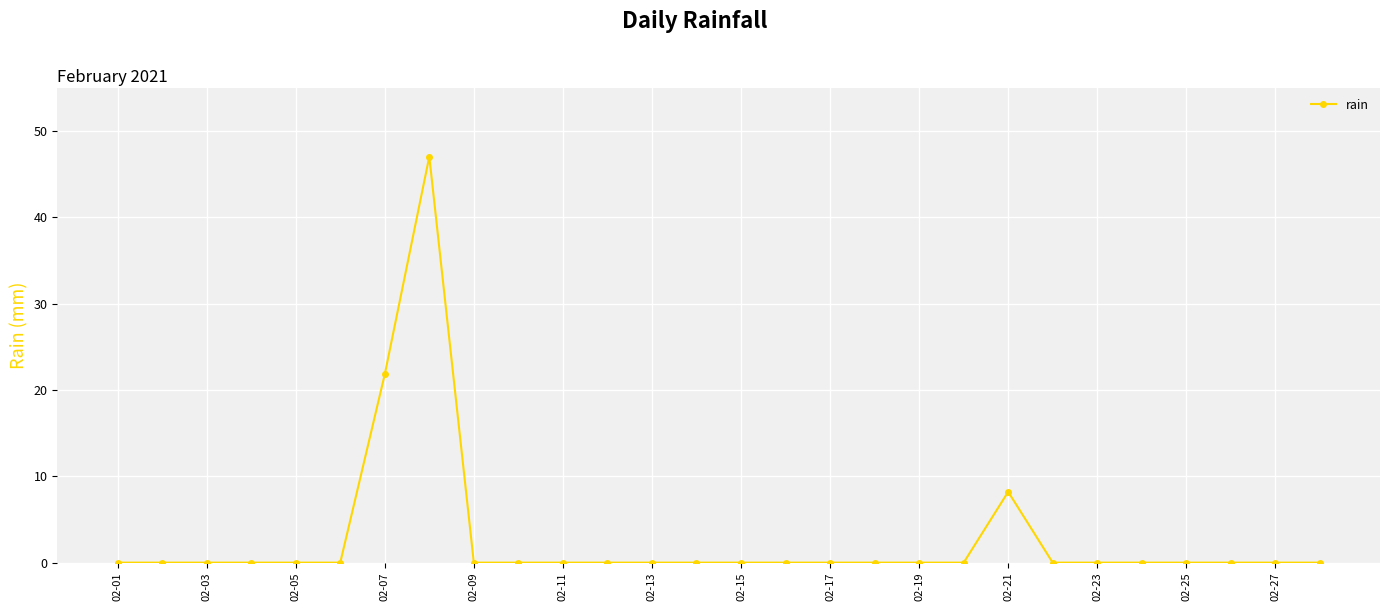

True or false: there are more than 0 points higher than both neighbors.

True